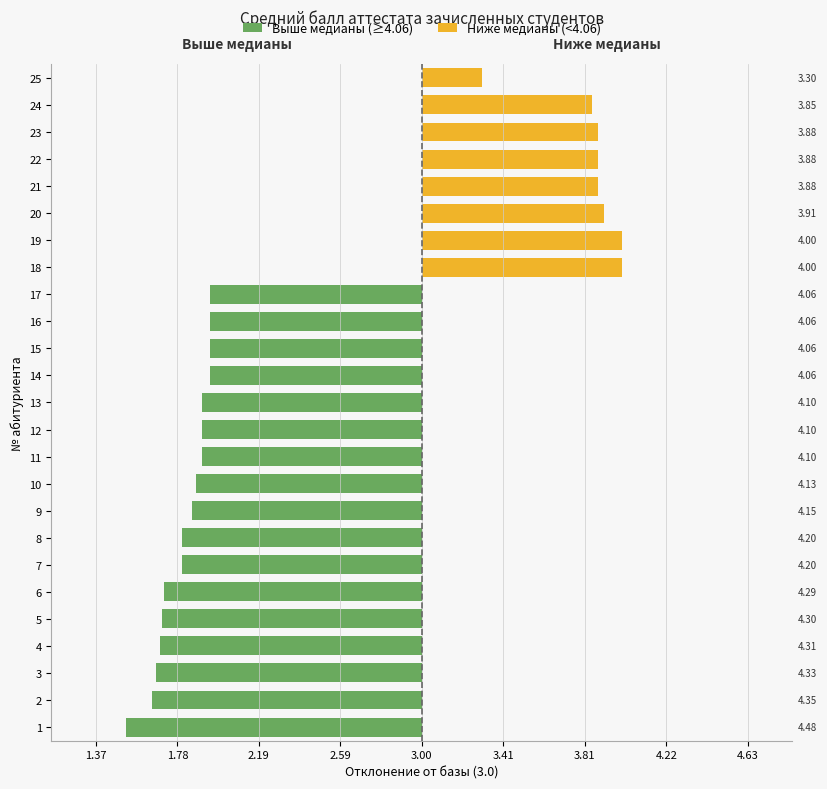

How many series are shown in this chart?

2